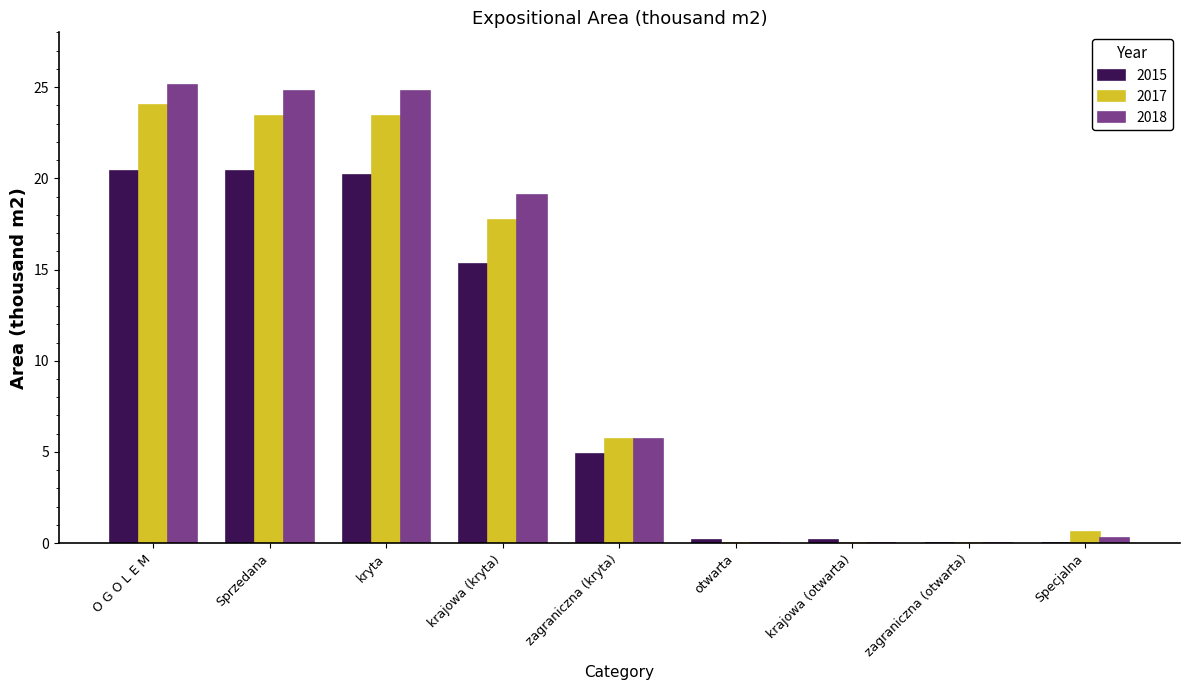

At which label does 2015 first exceed 4?

O G O L E M